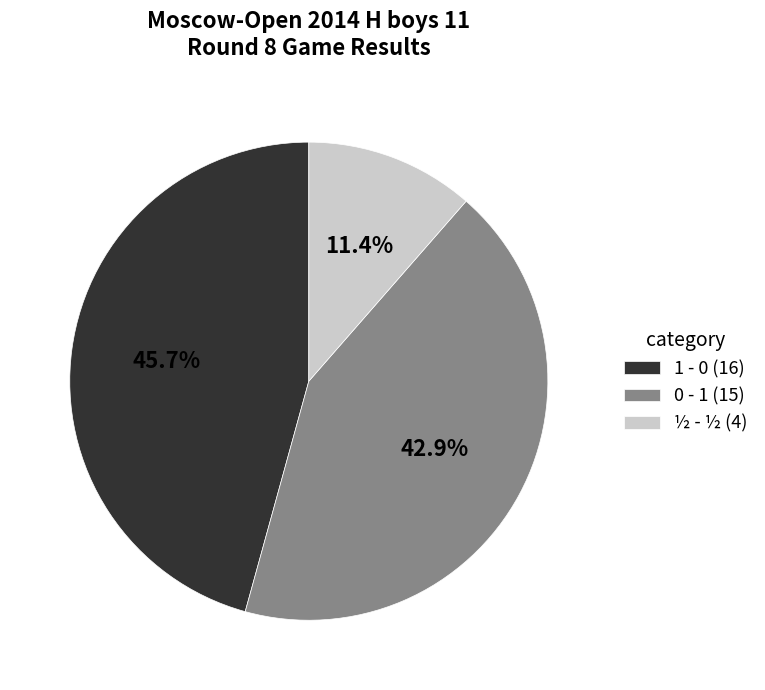

Does ½ - ½ (4) represent more than half of the total?

No